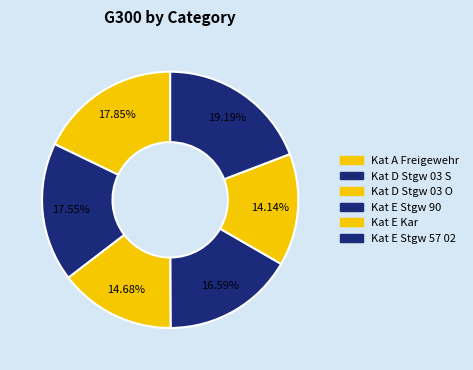

Does any single category account for the majority?

No